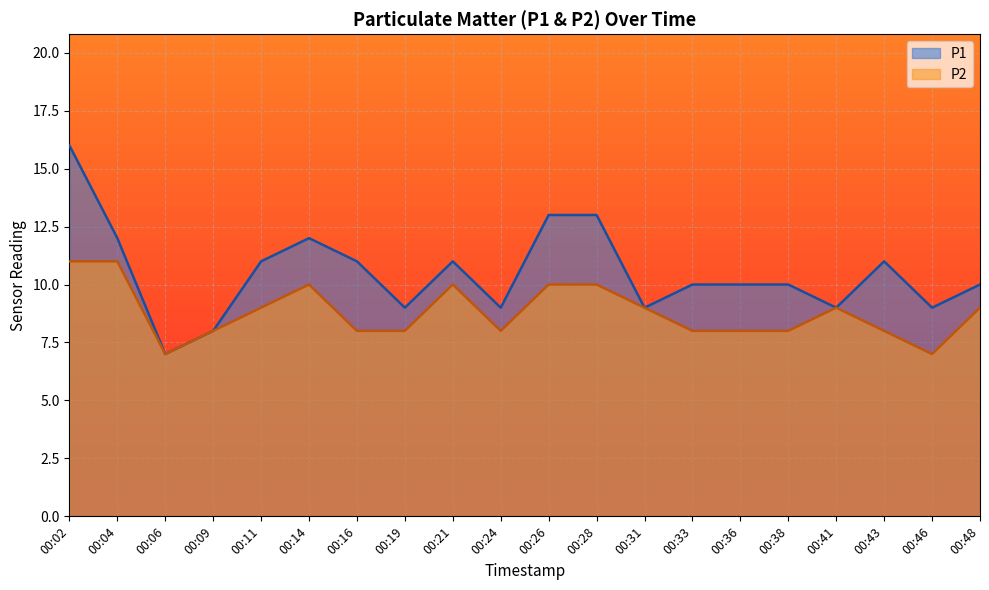

Which category has the highest value across all series?

00:02